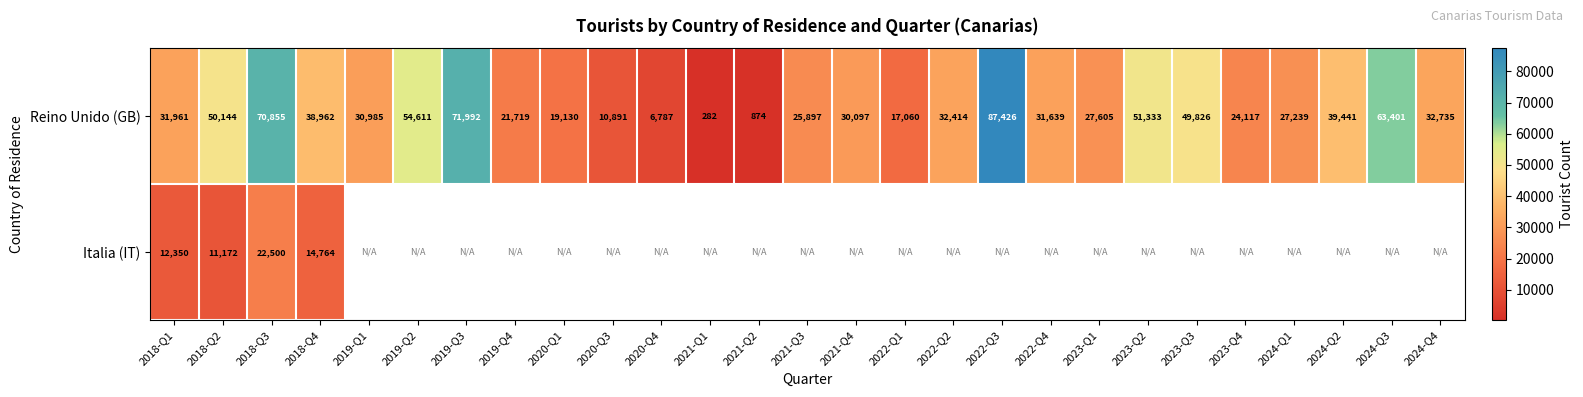

How many data points in Reino Unido (GB) are less than 31639?

13